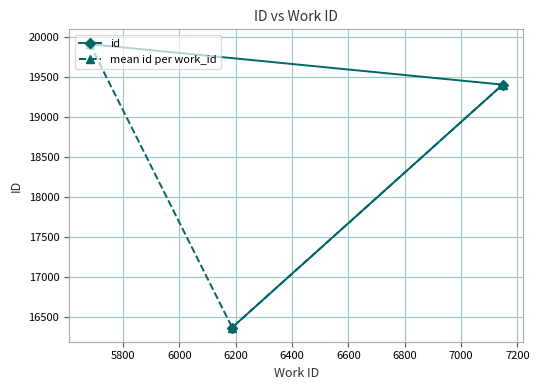

What is the lowest value of the mean id per work_id series?

16365